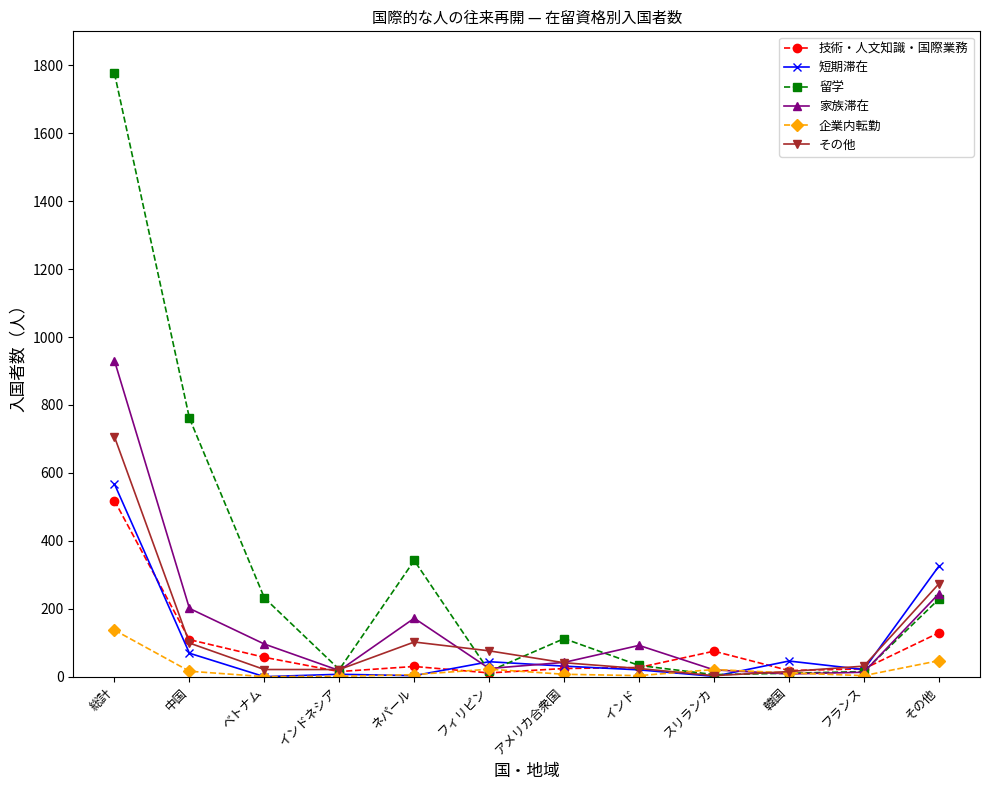

What is the greatest value displayed?

1776